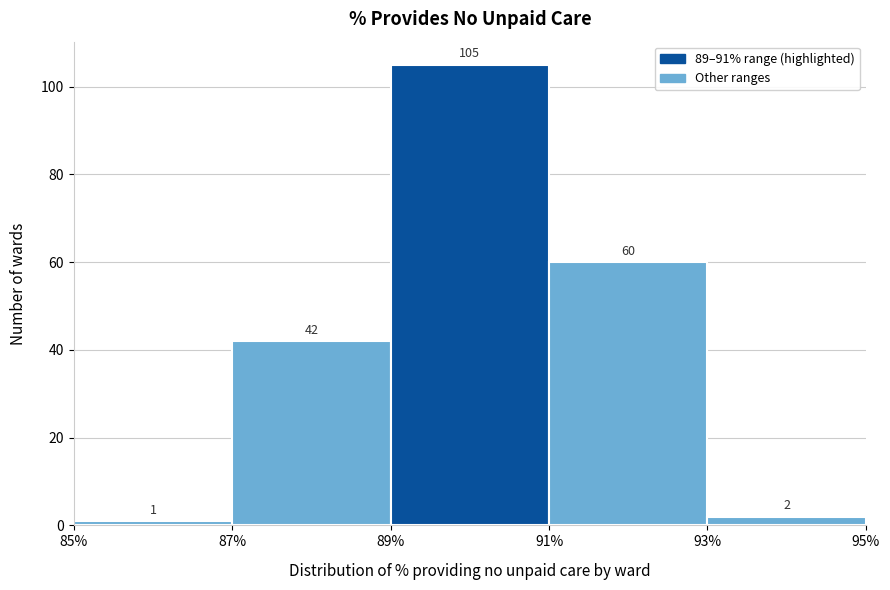

What is the height of the bar covering 91% to 93% on the x-axis?

60